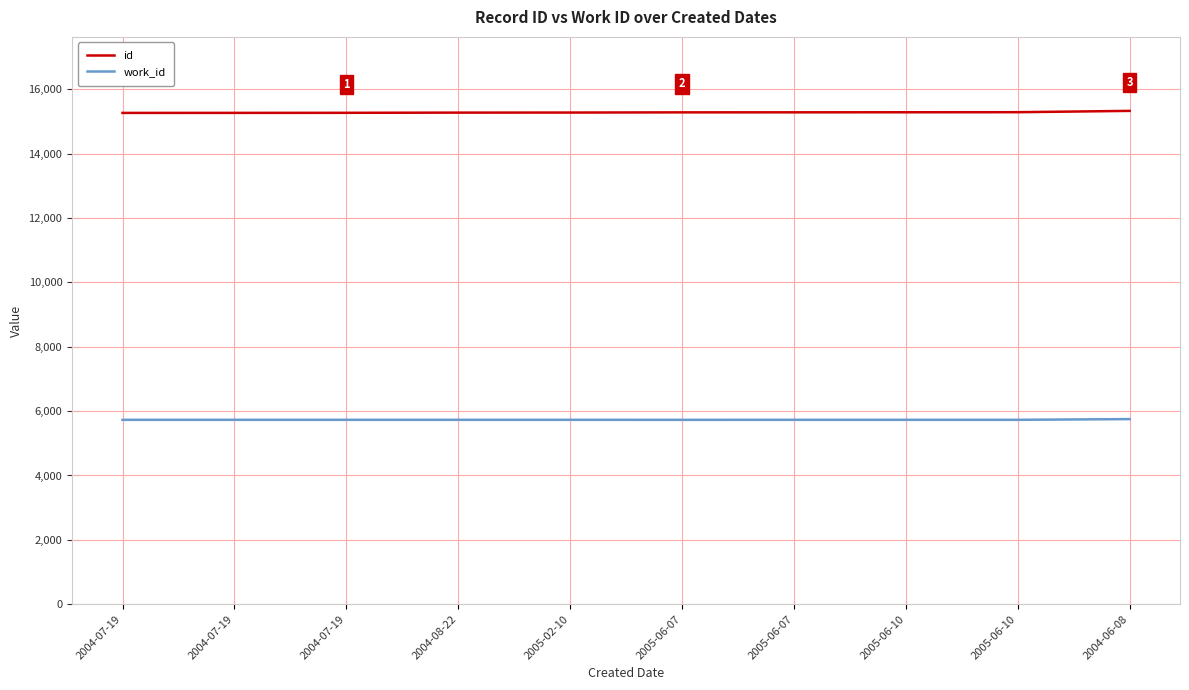

Is it true that id equals 4020 at 2004-07-19?

False